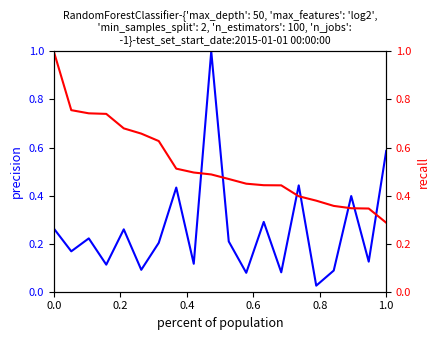

Where is the first local minimum for precision?

0.2